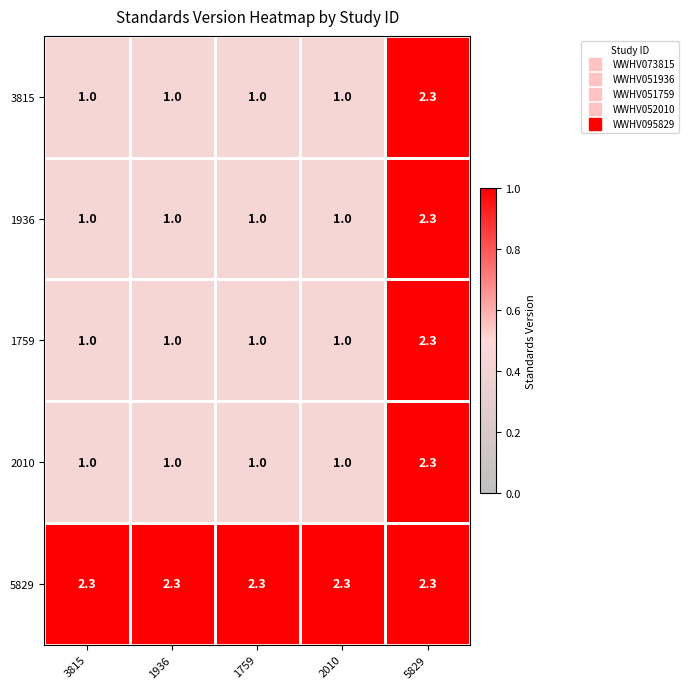

Which series has the largest total across all categories?

5829